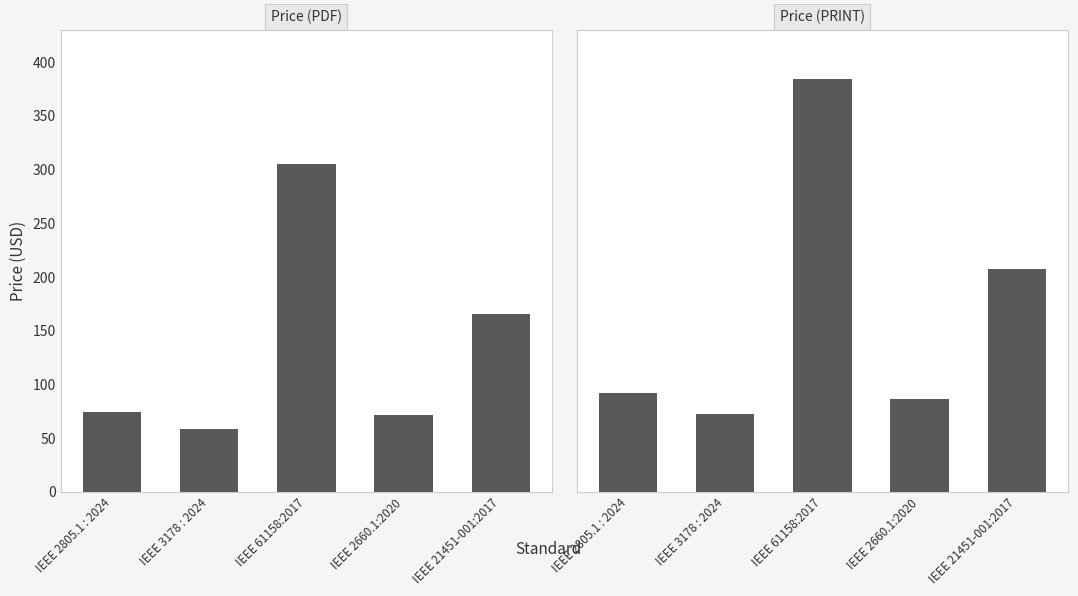

What are all the series names shown in the legend?

Price (PDF), Price (PRINT)